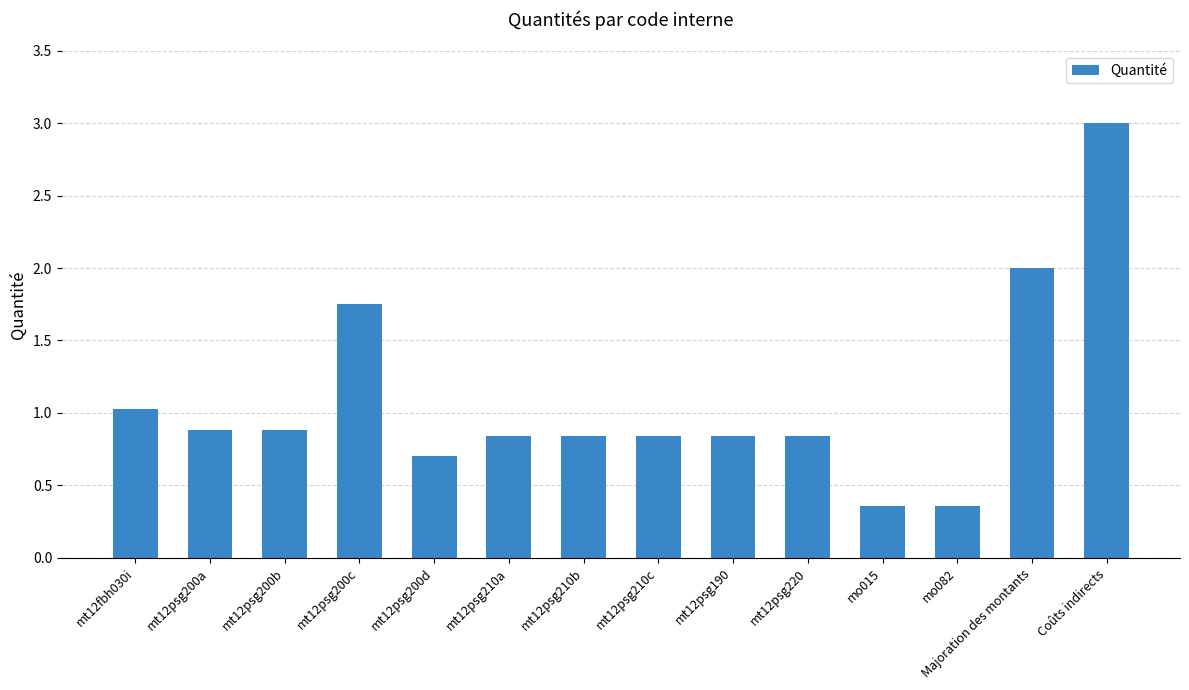

What is the average value?

1.1